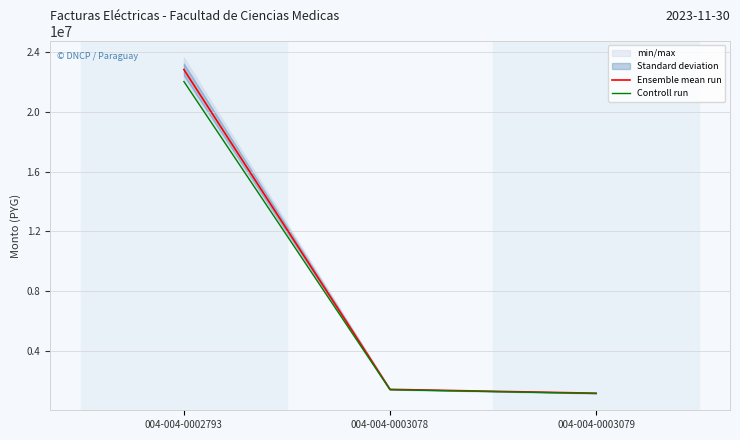

The value of Controll run at 004-004-0002793 is 6561782.9. True or false?

False